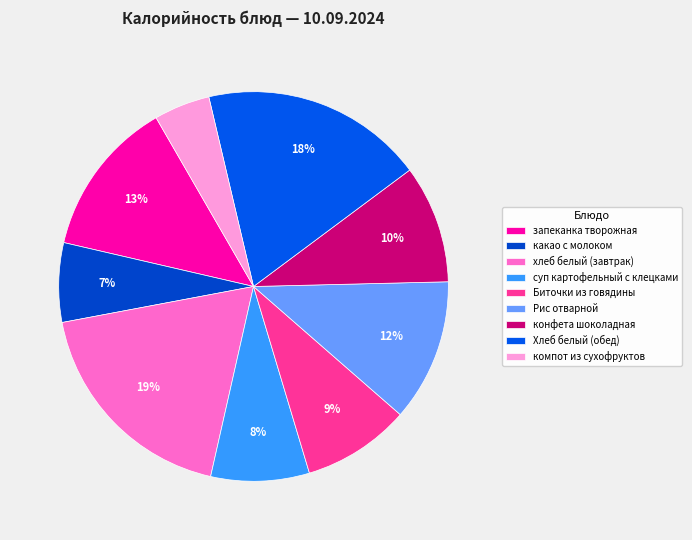

Does any single category account for the majority?

No